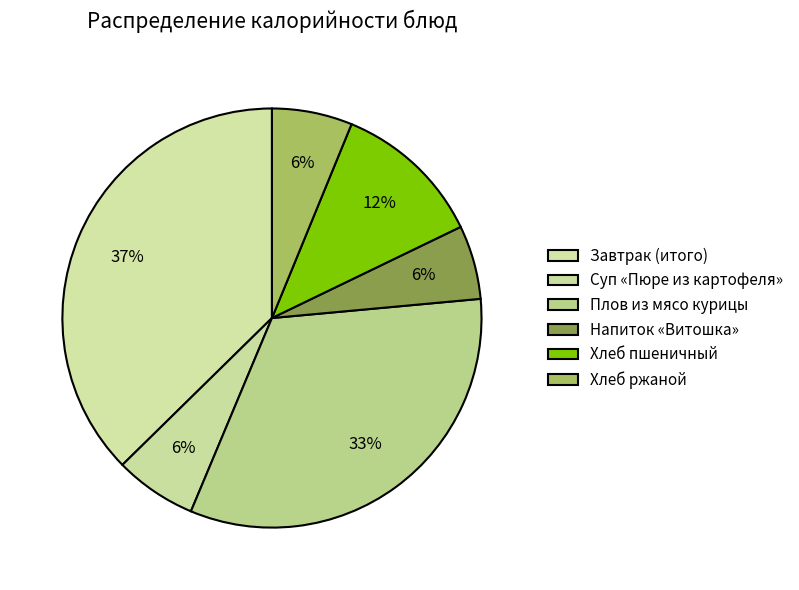

Count the number of slices in the pie.

6